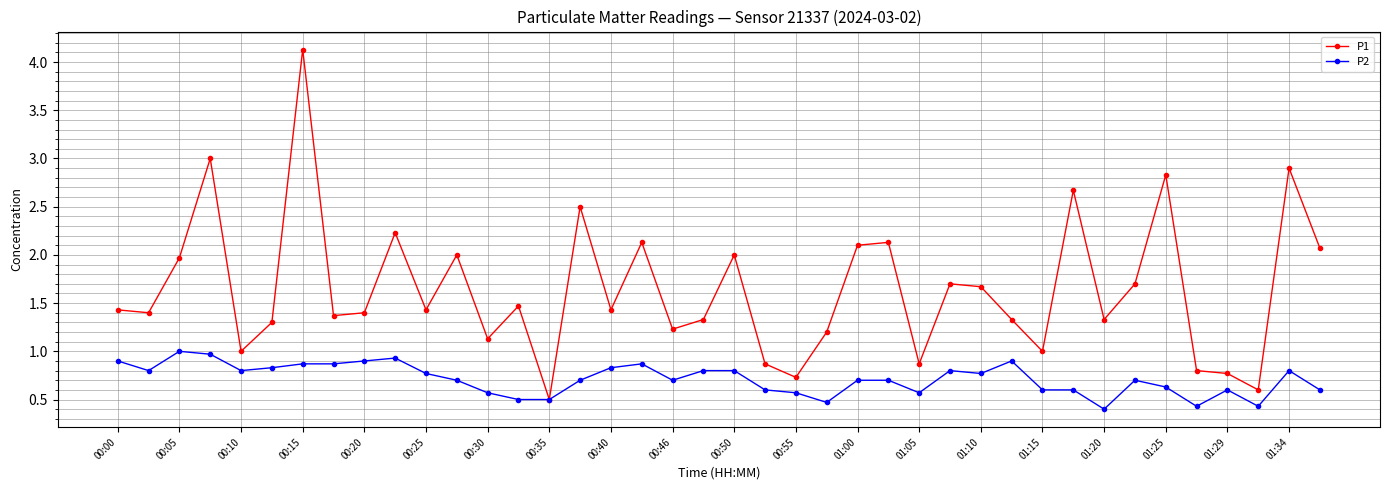

Which series has the largest total across all categories?

P1